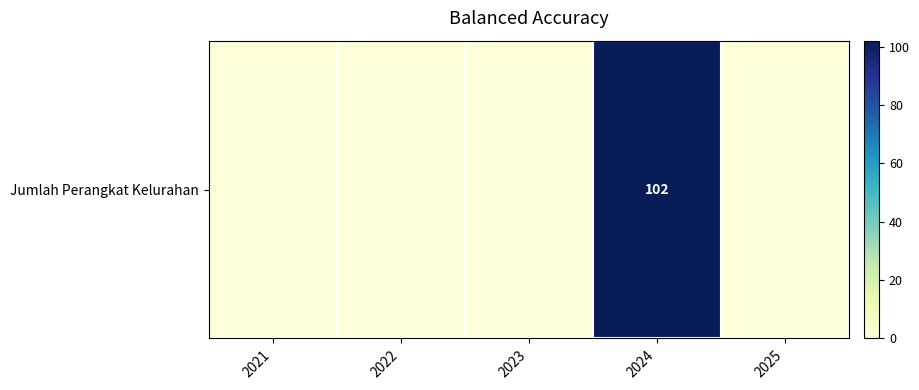

List the labels in order of value, smallest first.

2021, 2022, 2023, 2025, 2024